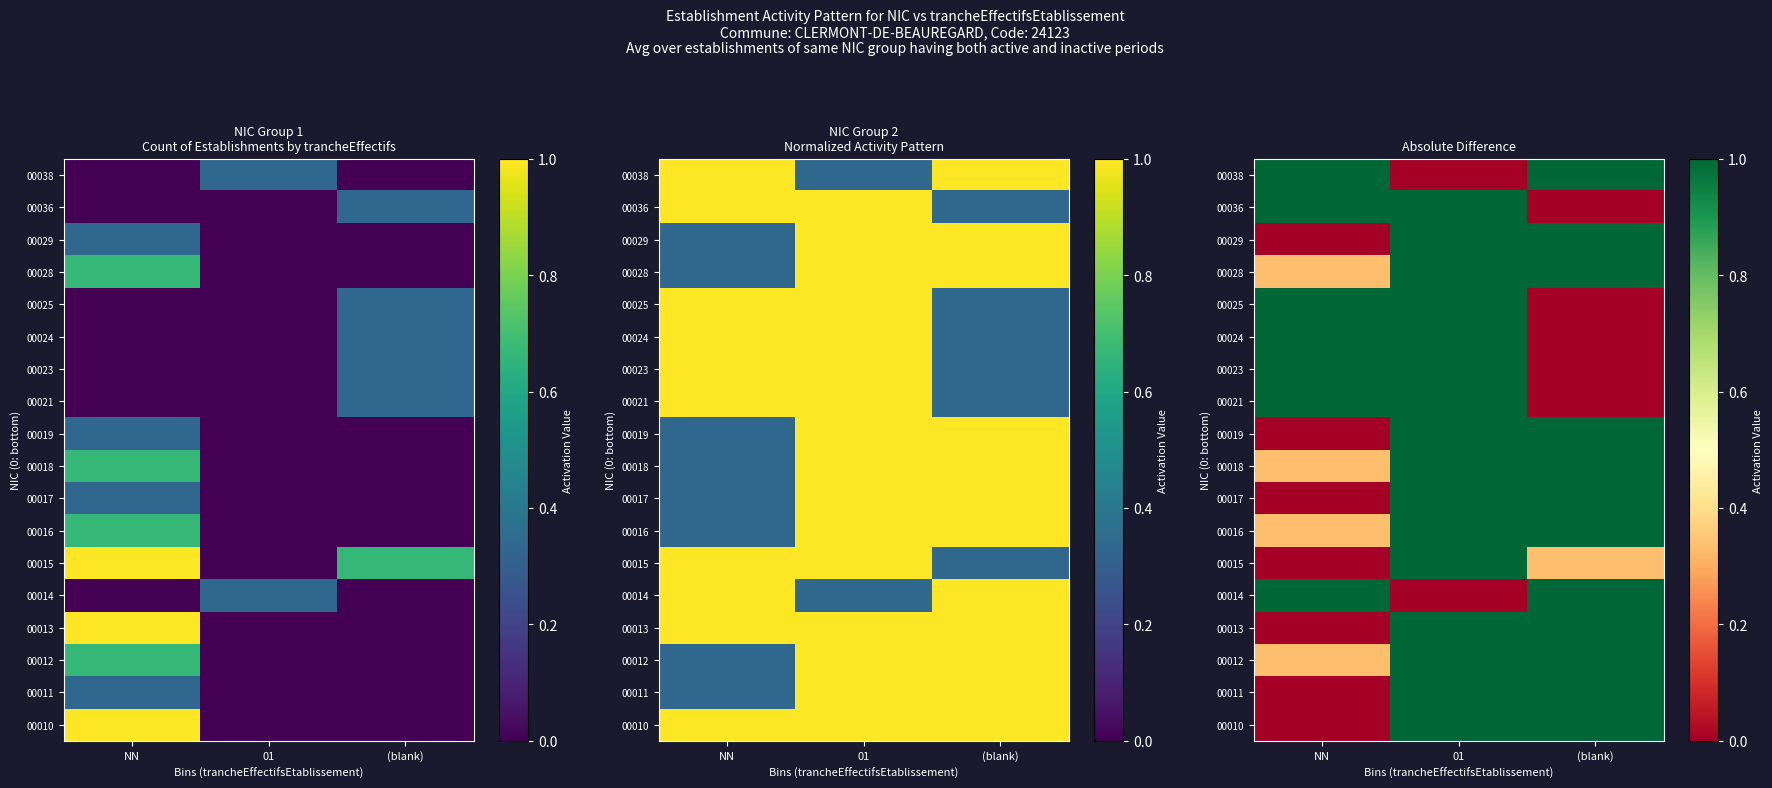

Is it true that 00036 equals 1.0 at 01?

True